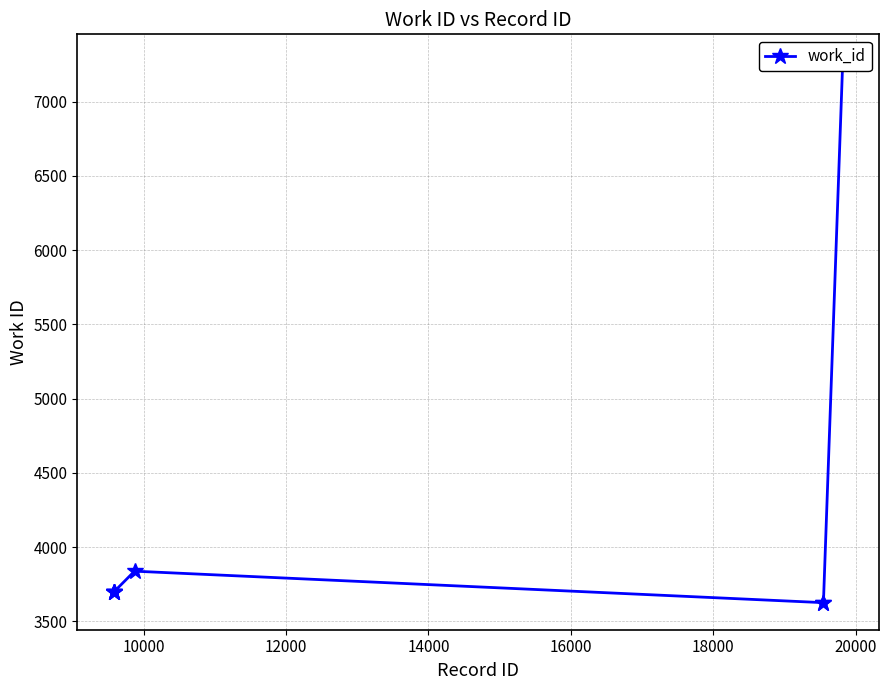

What is the value of the 5th point from the left?

3838